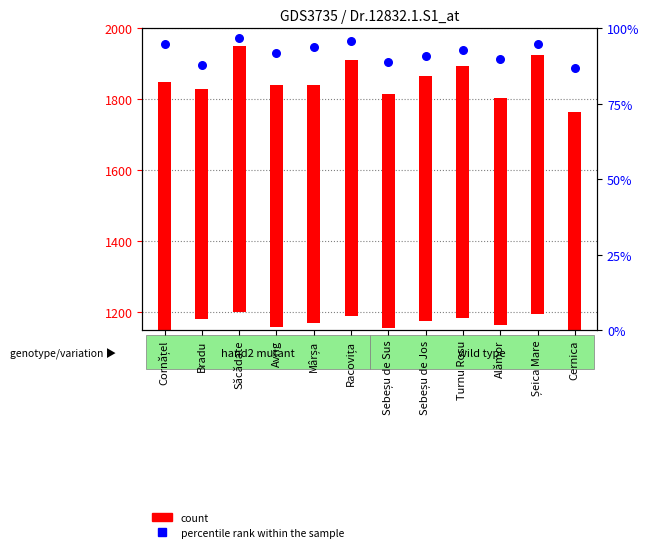

Between Turnu Roșu and Săcădate, which is larger?

Săcădate